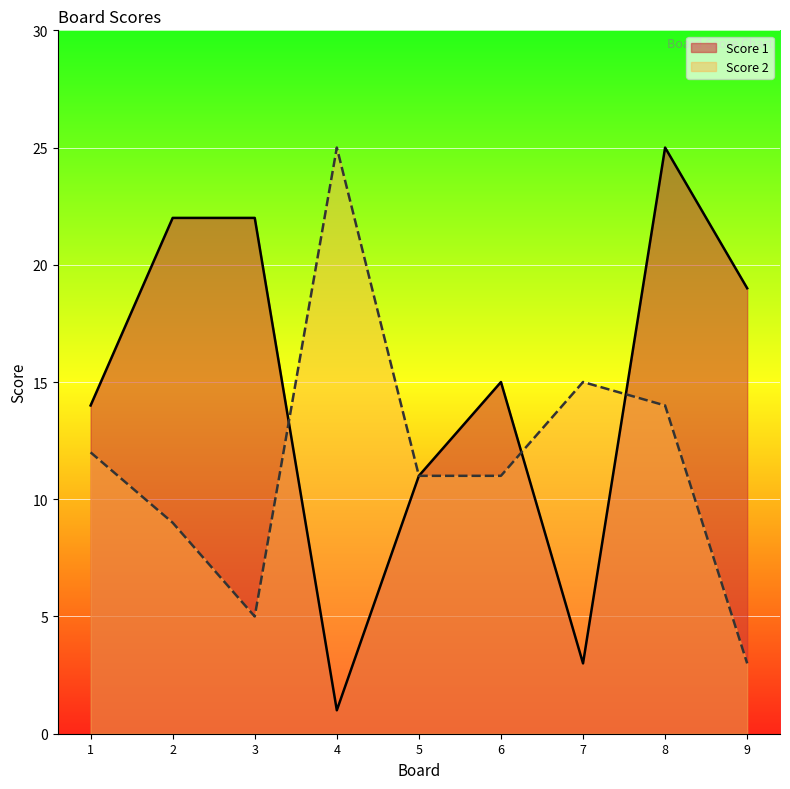

What is the average value of the Score 1 series?

15